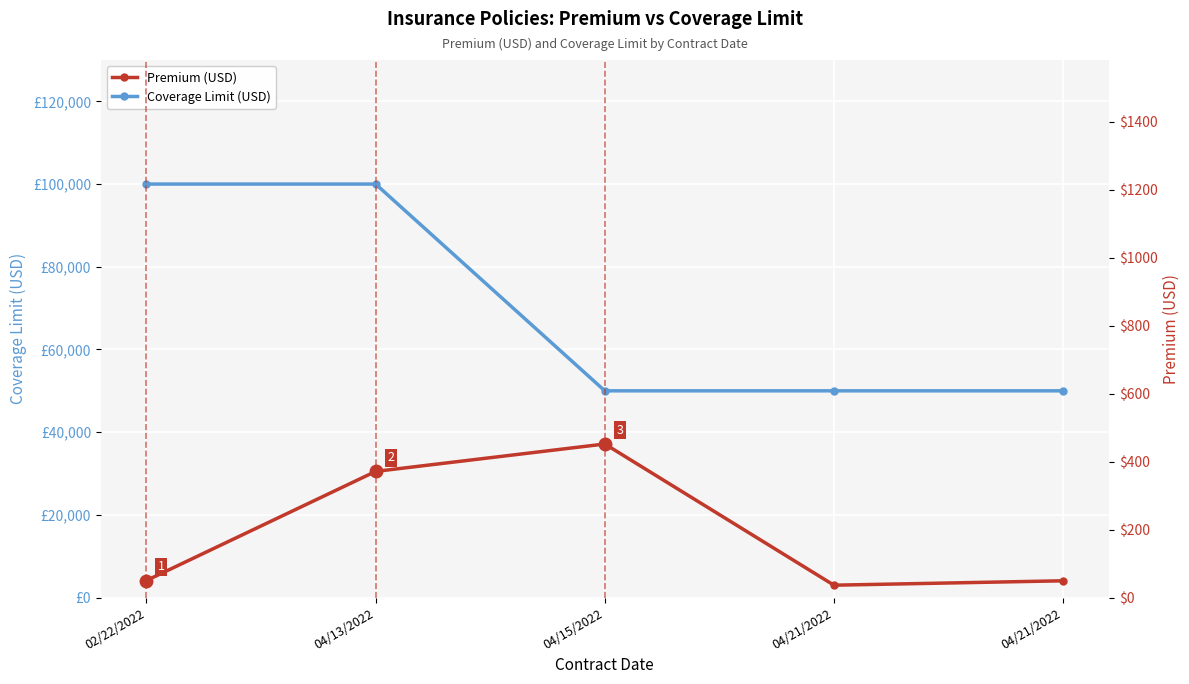

How many Coverage Limit (USD) values are between 50000 and 100000?

5